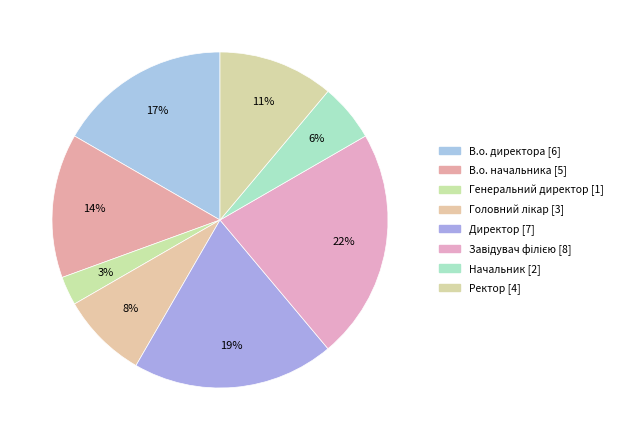

Is the sum of В.о. начальника and Начальник greater than half?

No